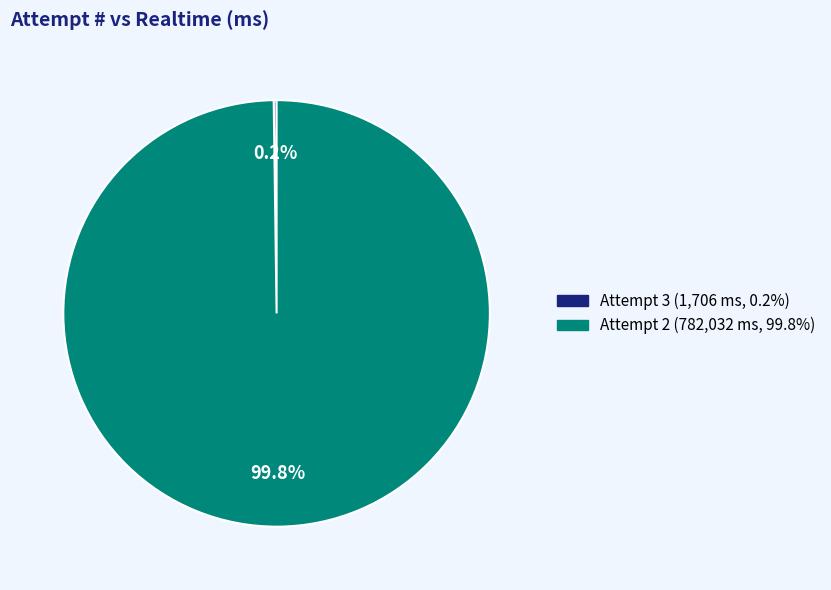

Does any single category account for the majority?

Yes